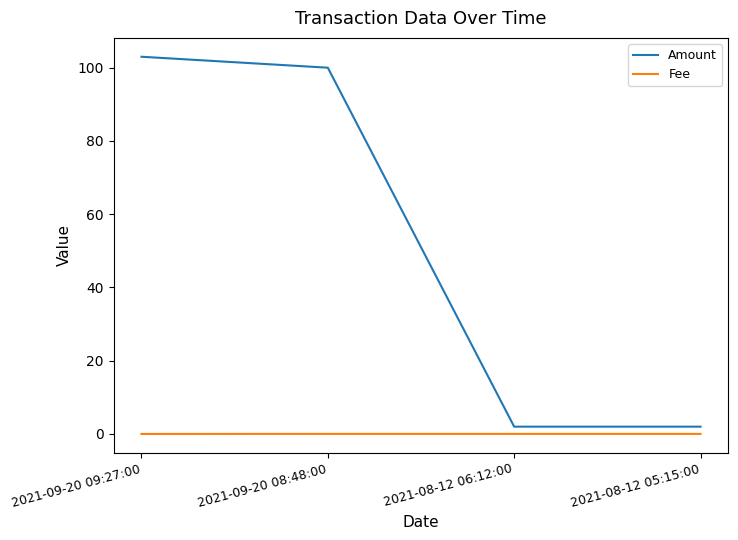

Is it true that Amount equals 2.0 at 2021-08-12 05:15:00?

True